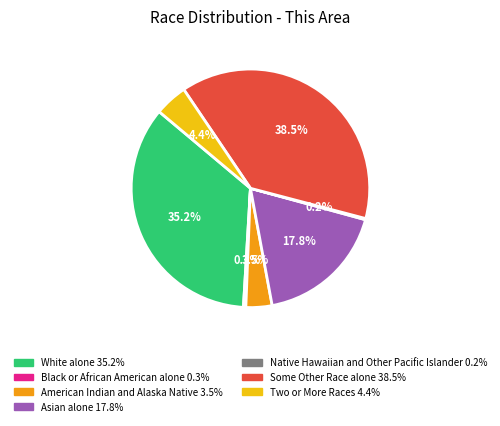

Approximately how many times larger is the value at Some Other Race alone compared to White alone?

1.1